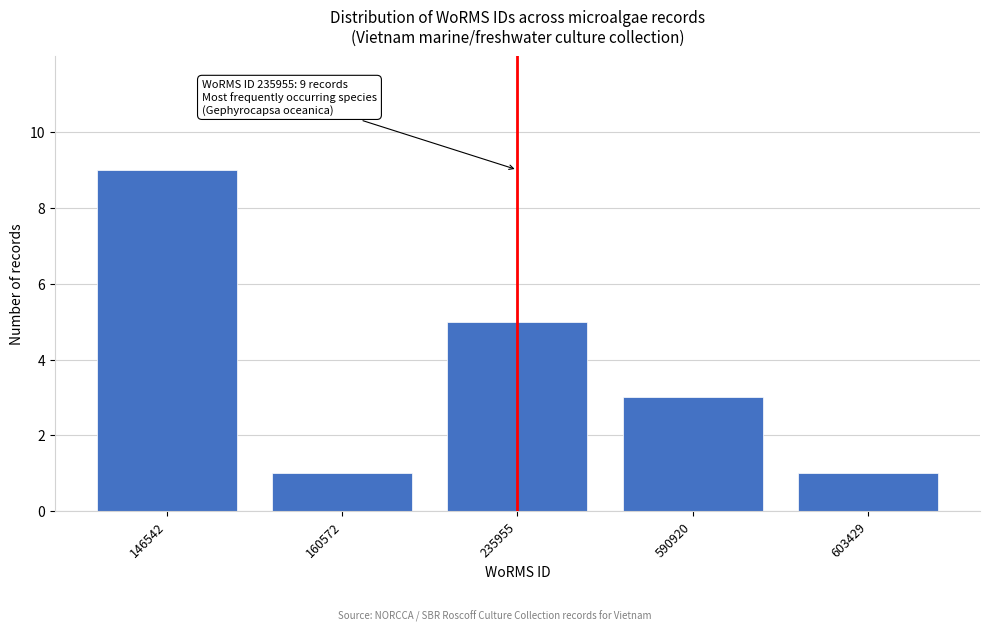

Reading left to right, list all the values displayed in this chart.

146542=9	160572=1	235955=5	590920=3	603429=1